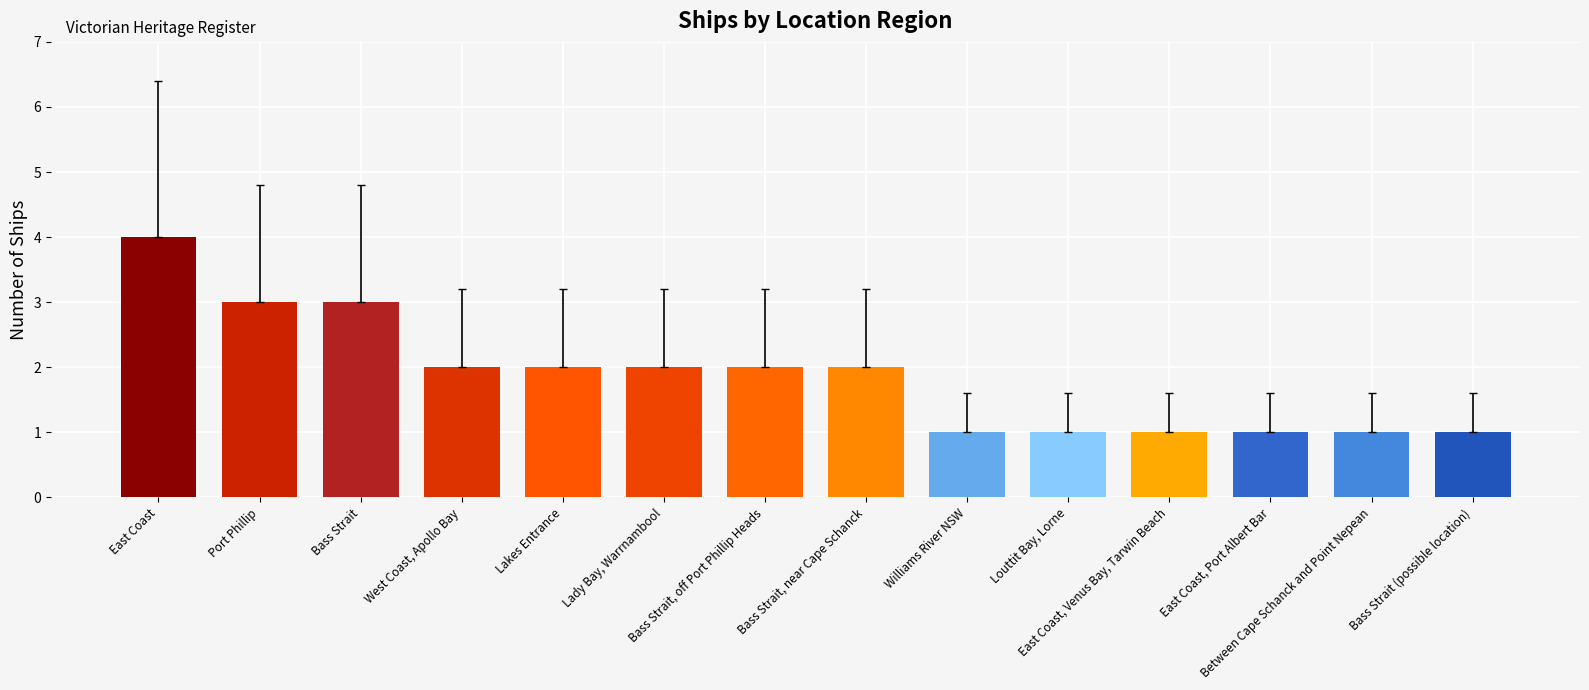

Between Louttit Bay, Lorne and West Coast, Apollo Bay, which is larger?

West Coast, Apollo Bay